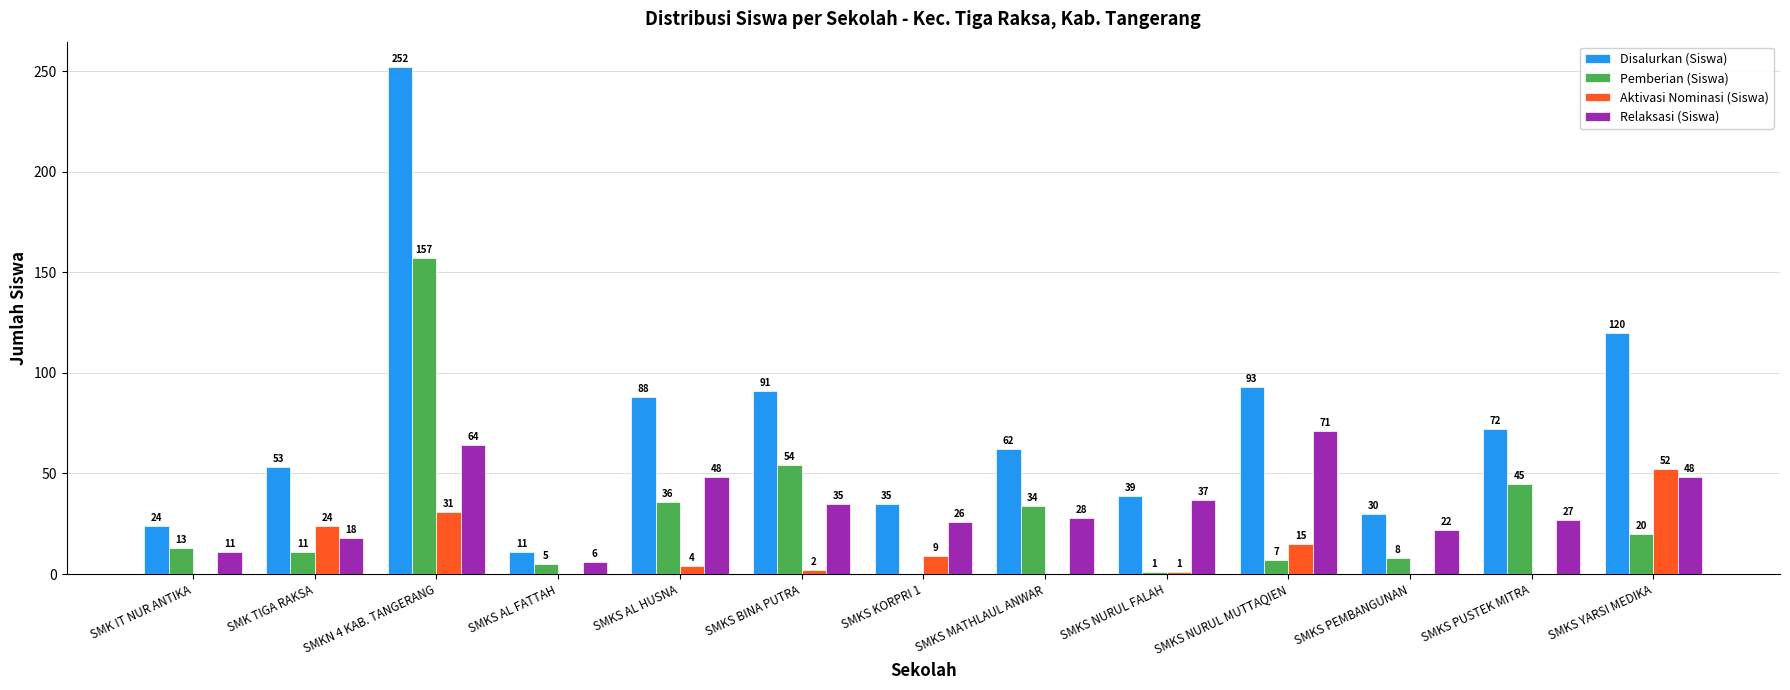

Between SMK IT NUR ANTIKA and SMKS PEMBANGUNAN, which series saw the biggest shift?

Relaksasi (Siswa)